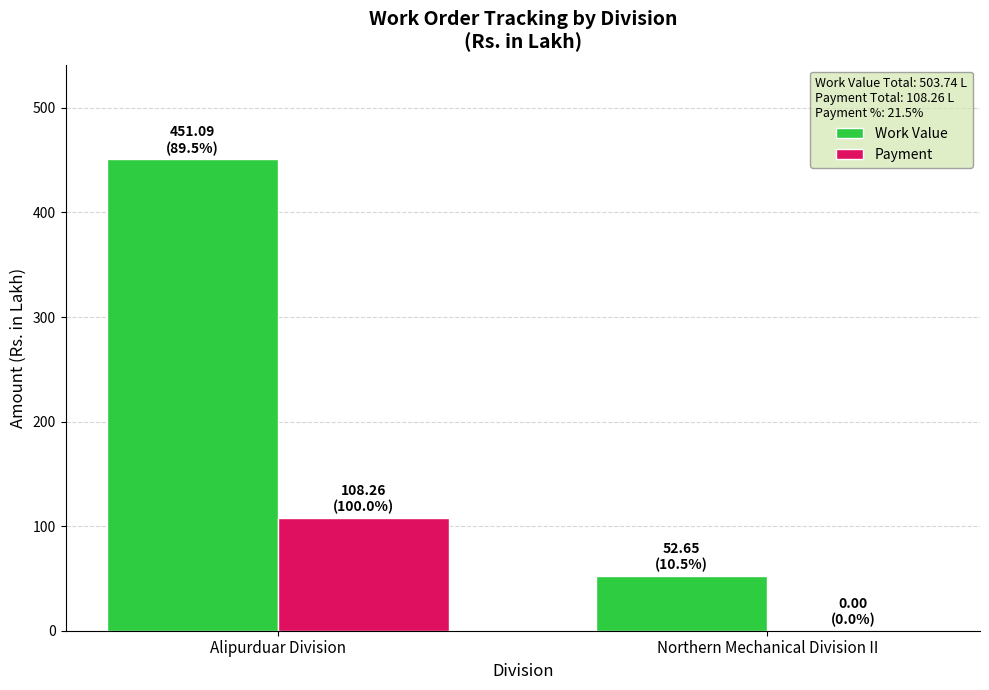

At which label does Work Value reach its peak?

Alipurduar Division